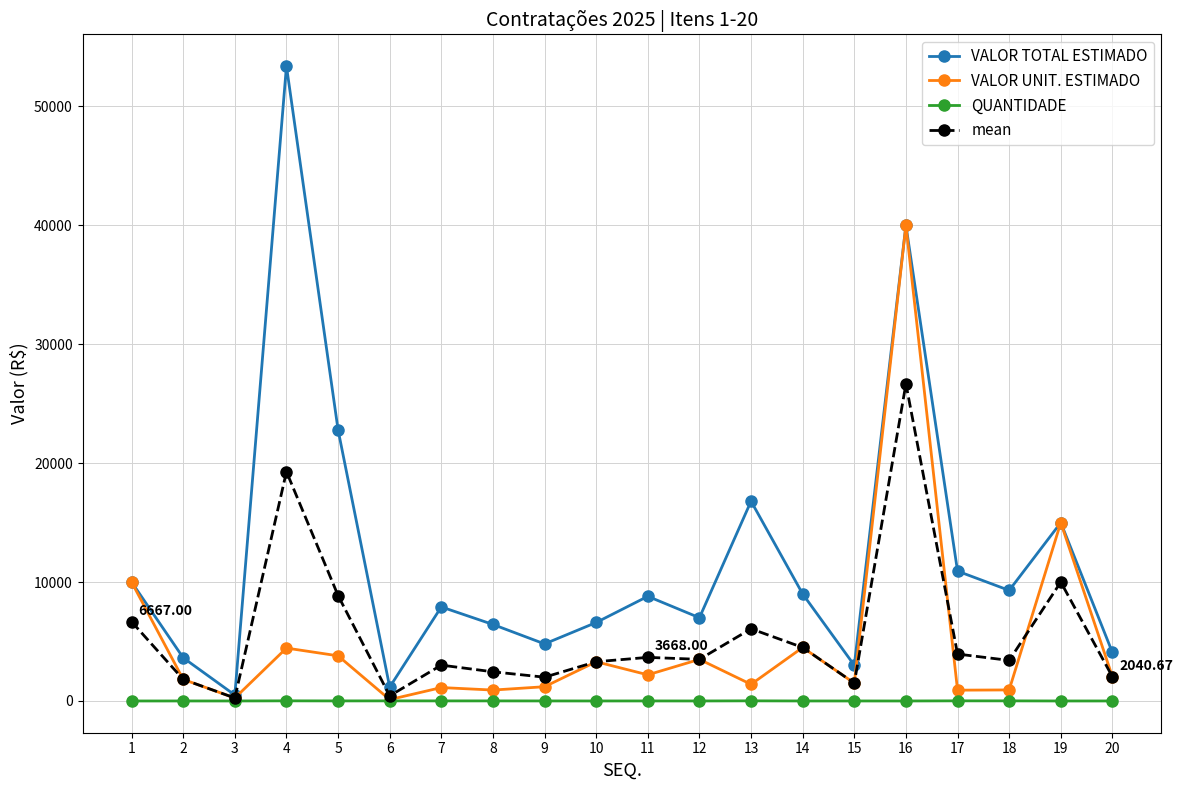

Where is the first local maximum for VALOR UNIT. ESTIMADO?

4